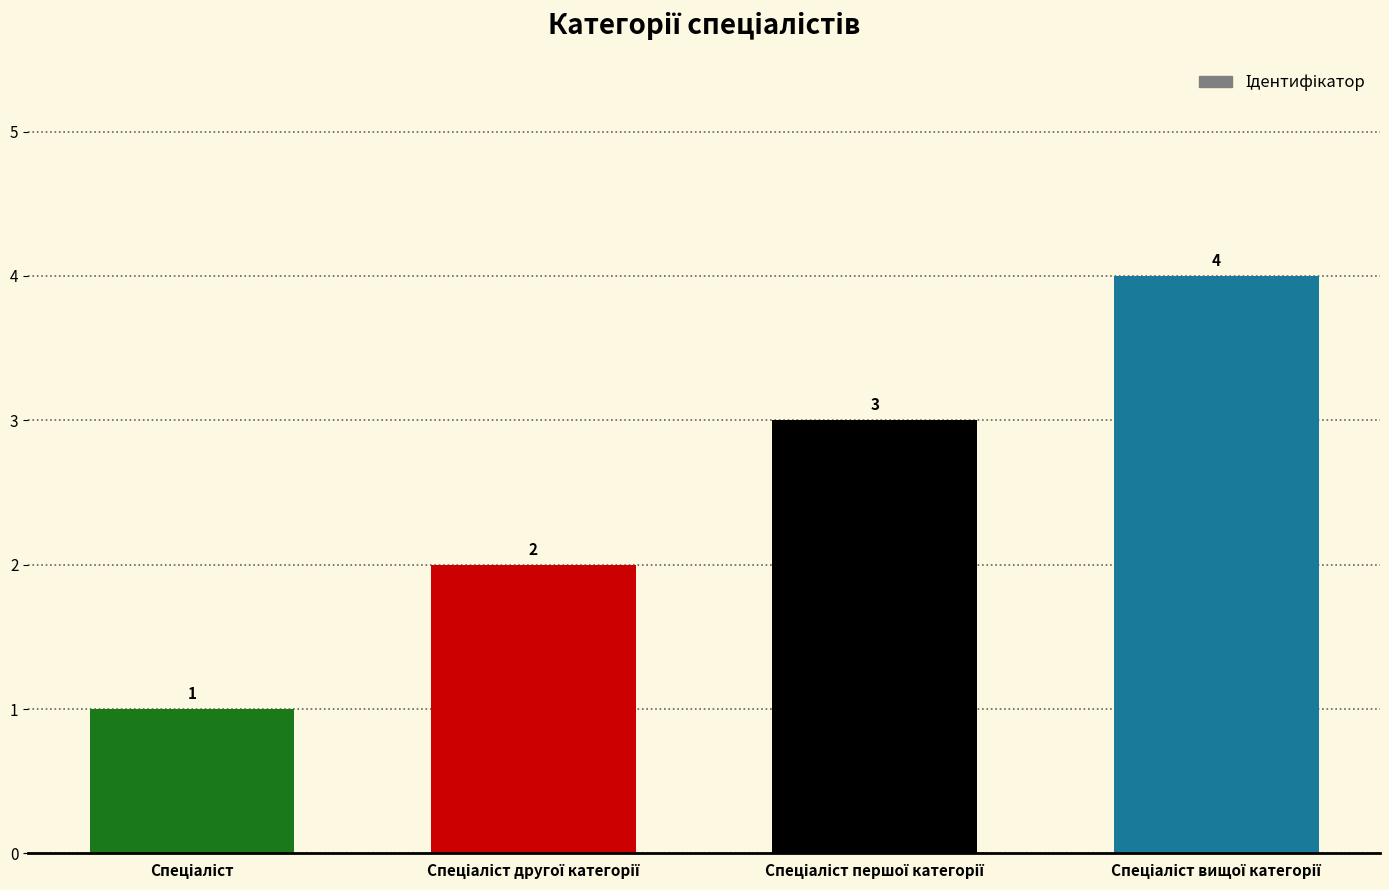

What is the smallest value displayed?

1